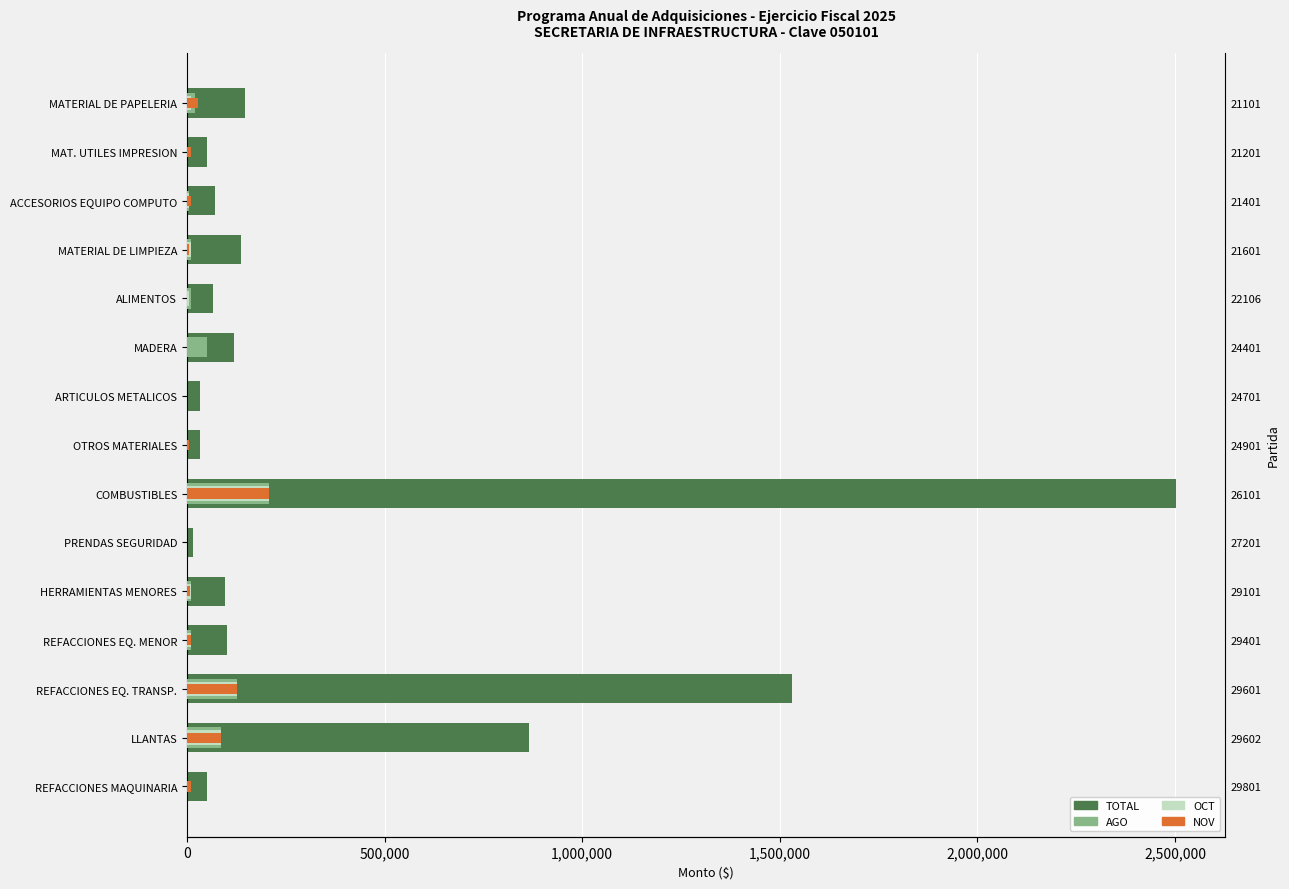

What is the value of the AGO bar at the 11th from the left?

11000